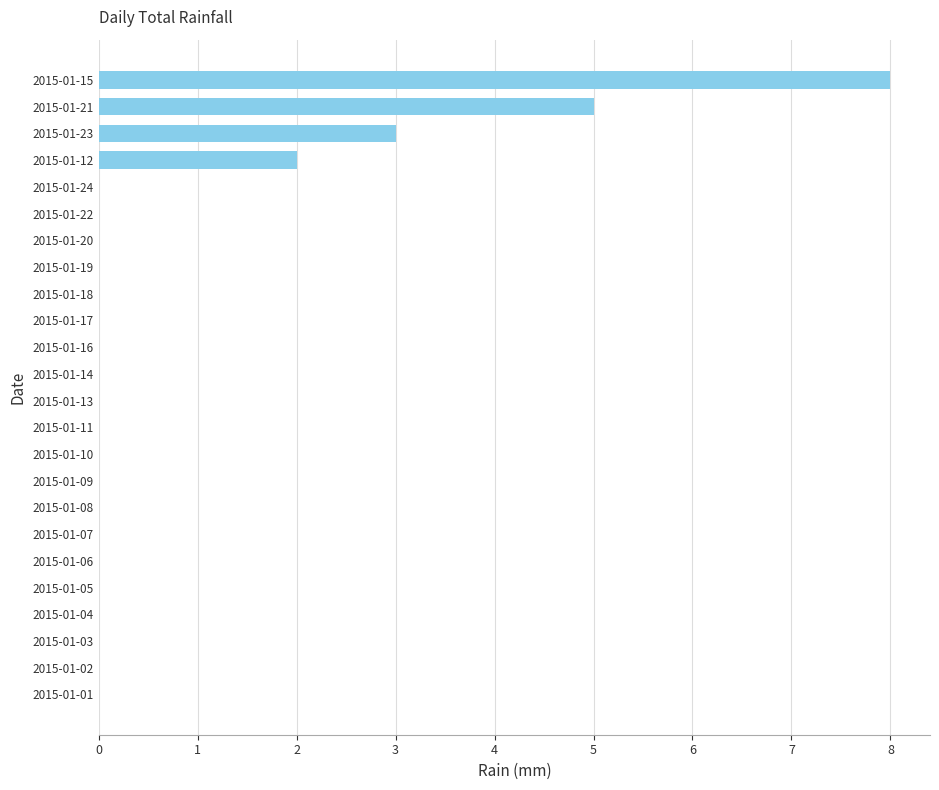

What is the sum of all values?

18